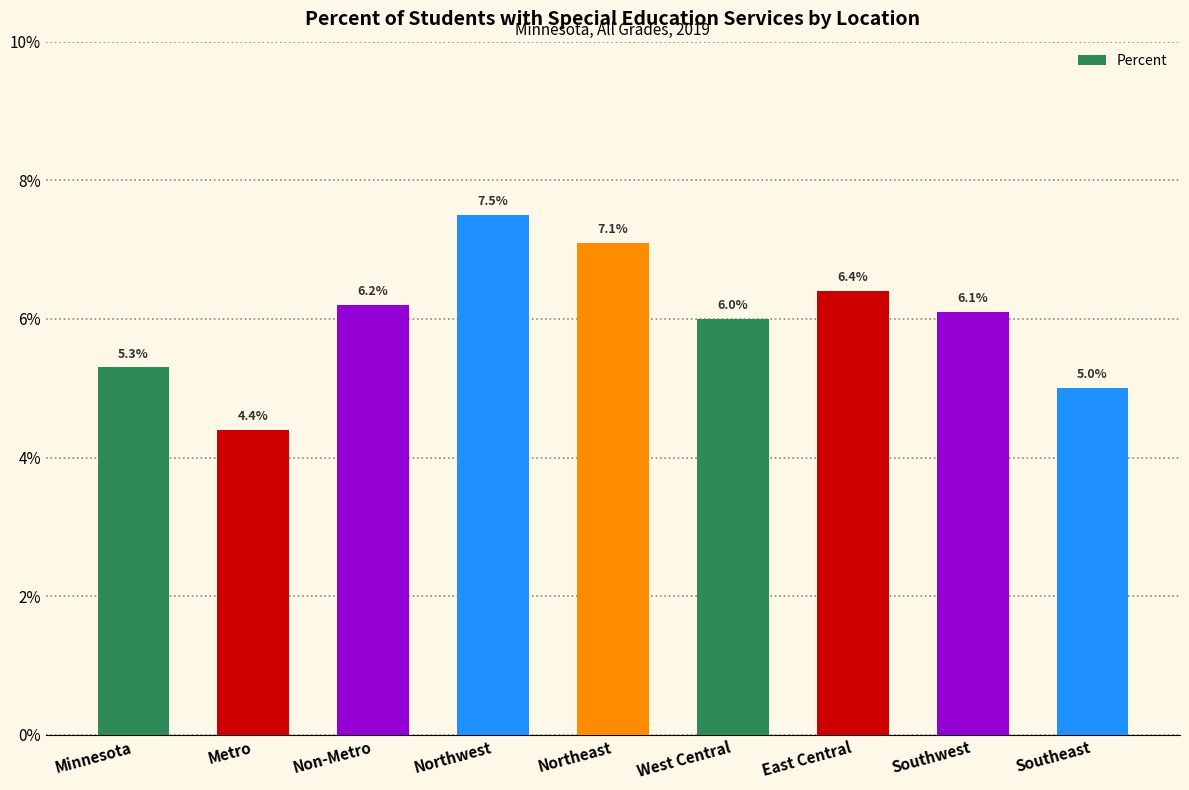

Does the chart contain any negative values?

No